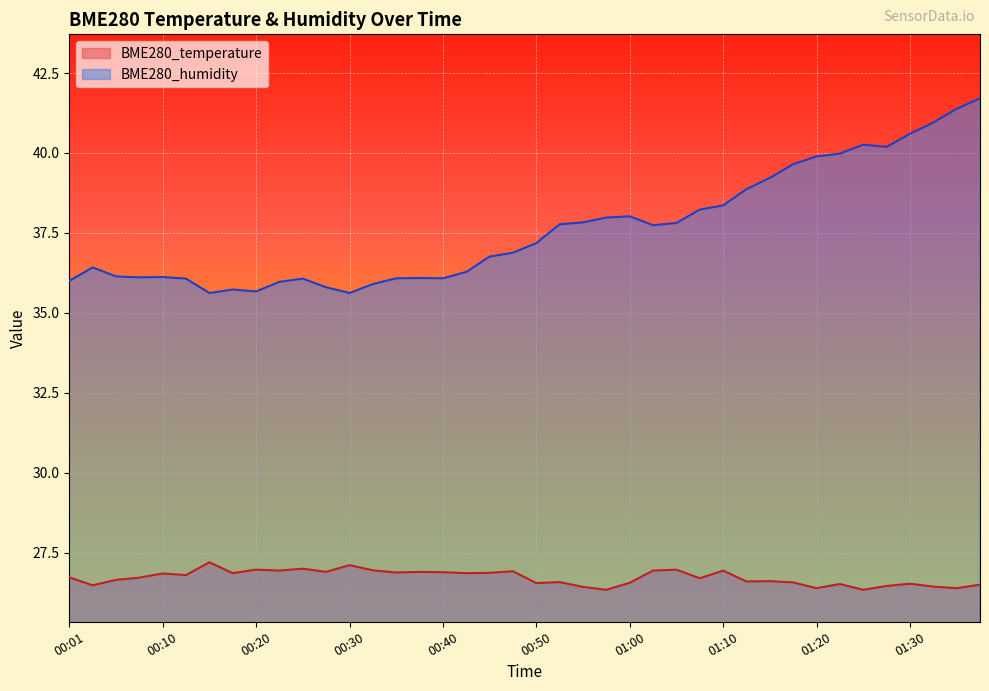

In BME280_humidity, how many points are higher than both neighbors (excluding endpoints)?

7